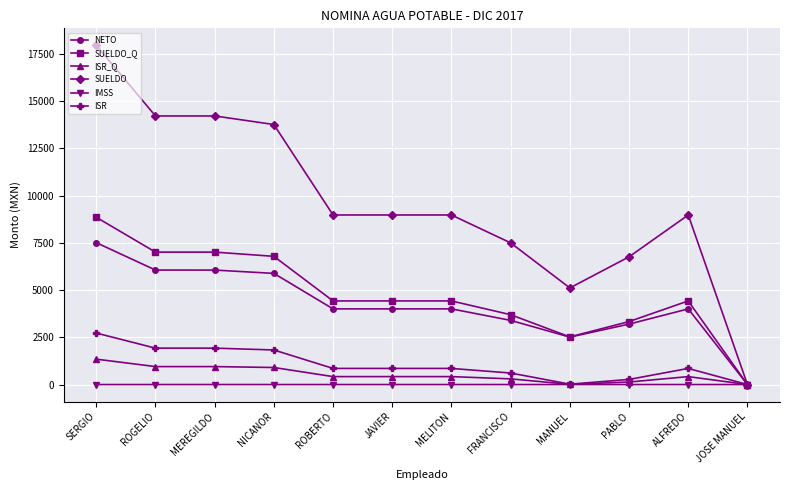

What is the label of the 3rd point from the right?

PABLO